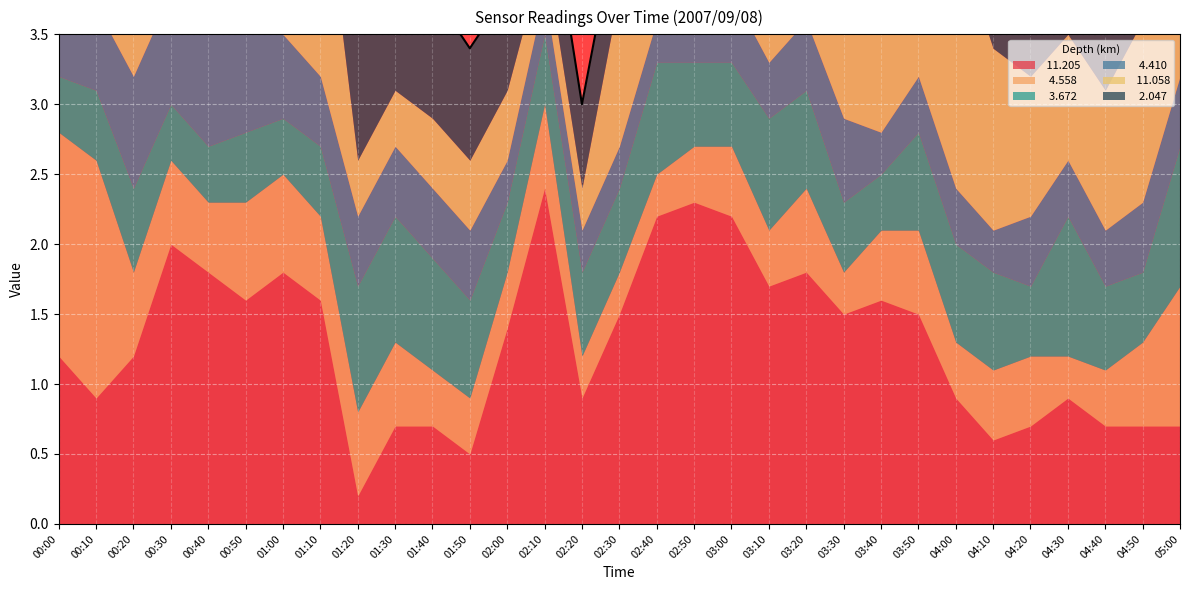

Reading left to right, list all the values displayed in this chart.

 11.205: 00:00=1.2	00:10=0.9	00:20=1.2	00:30=2.0	00:40=1.8	00:50=1.6	01:00=1.8	01:10=1.6	01:20=0.2	01:30=0.7	01:40=0.7	01:50=0.5	02:00=1.4	02:10=2.4	02:20=0.9	02:30=1.5	02:40=2.2	02:50=2.3	03:00=2.2	03:10=1.7	03:20=1.8	03:30=1.5	03:40=1.6	03:50=1.5	04:00=0.9	04:10=0.6	04:20=0.7	04:30=0.9	04:40=0.7	04:50=0.7	05:00=0.7
  4.558: 00:00=1.6	00:10=1.7	00:20=0.6	00:30=0.6	00:40=0.5	00:50=0.7	01:00=0.7	01:10=0.6	01:20=0.6	01:30=0.6	01:40=0.4	01:50=0.4	02:00=0.4	02:10=0.6	02:20=0.3	02:30=0.3	02:40=0.3	02:50=0.4	03:00=0.5	03:10=0.4	03:20=0.6	03:30=0.3	03:40=0.5	03:50=0.6	04:00=0.4	04:10=0.5	04:20=0.5	04:30=0.3	04:40=0.4	04:50=0.6	05:00=1.0
  3.672: 00:00=0.4	00:10=0.5	00:20=0.6	00:30=0.4	00:40=0.4	00:50=0.5	01:00=0.4	01:10=0.5	01:20=0.9	01:30=0.9	01:40=0.8	01:50=0.7	02:00=0.5	02:10=0.5	02:20=0.6	02:30=0.6	02:40=0.8	02:50=0.6	03:00=0.6	03:10=0.8	03:20=0.7	03:30=0.5	03:40=0.4	03:50=0.7	04:00=0.7	04:10=0.7	04:20=0.5	04:30=1.0	04:40=0.6	04:50=0.5	05:00=1.0
  4.410: 00:00=0.9	00:10=0.6	00:20=0.8	00:30=0.8	00:40=0.8	00:50=1.0	01:00=0.6	01:10=0.5	01:20=0.5	01:30=0.5	01:40=0.5	01:50=0.5	02:00=0.3	02:10=0.3	02:20=0.3	02:30=0.3	02:40=0.3	02:50=0.3	03:00=0.5	03:10=0.4	03:20=0.5	03:30=0.6	03:40=0.3	03:50=0.4	04:00=0.4	04:10=0.3	04:20=0.5	04:30=0.4	04:40=0.4	04:50=0.5	05:00=0.5
 11.058: 00:00=0.3	00:10=0.7	00:20=0.5	00:30=0.5	00:40=0.5	00:50=0.4	01:00=1.0	01:10=1.6	01:20=0.4	01:30=0.4	01:40=0.5	01:50=0.5	02:00=0.5	02:10=0.3	02:20=0.3	02:30=1.1	02:40=1.8	02:50=1.8	03:00=1.9	03:10=1.5	03:20=2.0	03:30=1.8	03:40=1.6	03:50=1.7	04:00=1.8	04:10=1.3	04:20=1.0	04:30=0.9	04:40=1.0	04:50=1.3	05:00=0.7
  2.047: 00:00=0.4	00:10=0.5	00:20=0.8	00:30=0.8	00:40=0.9	00:50=0.9	01:00=1.2	01:10=1.4	01:20=1.1	01:30=1.0	01:40=0.9	01:50=0.8	02:00=0.7	02:10=0.6	02:20=0.6	02:30=0.6	02:40=0.6	02:50=0.6	03:00=0.5	03:10=0.5	03:20=0.5	03:30=0.5	03:40=0.5	03:50=0.5	04:00=0.5	04:10=0.5	04:20=0.5	04:30=0.5	04:40=0.4	04:50=0.4	05:00=0.5